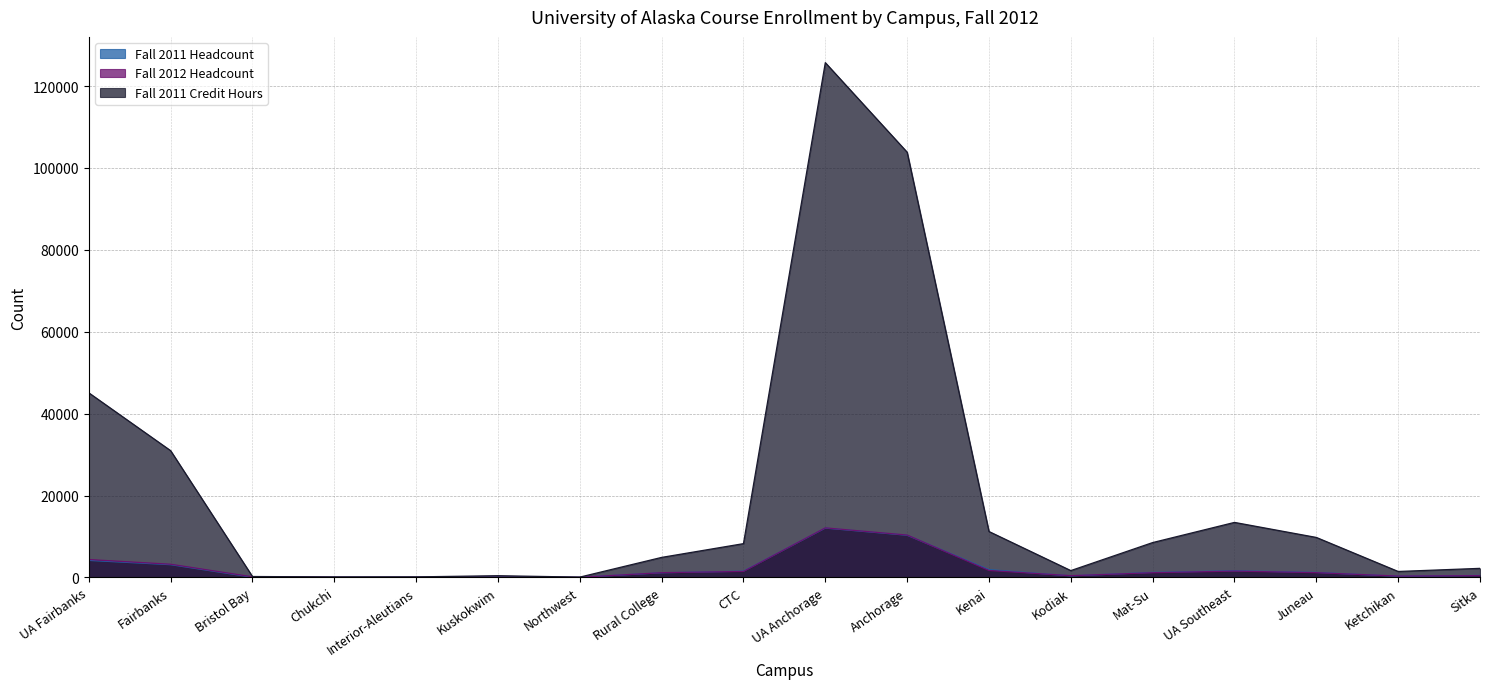

What is the label of the 12th point from the right?

Northwest